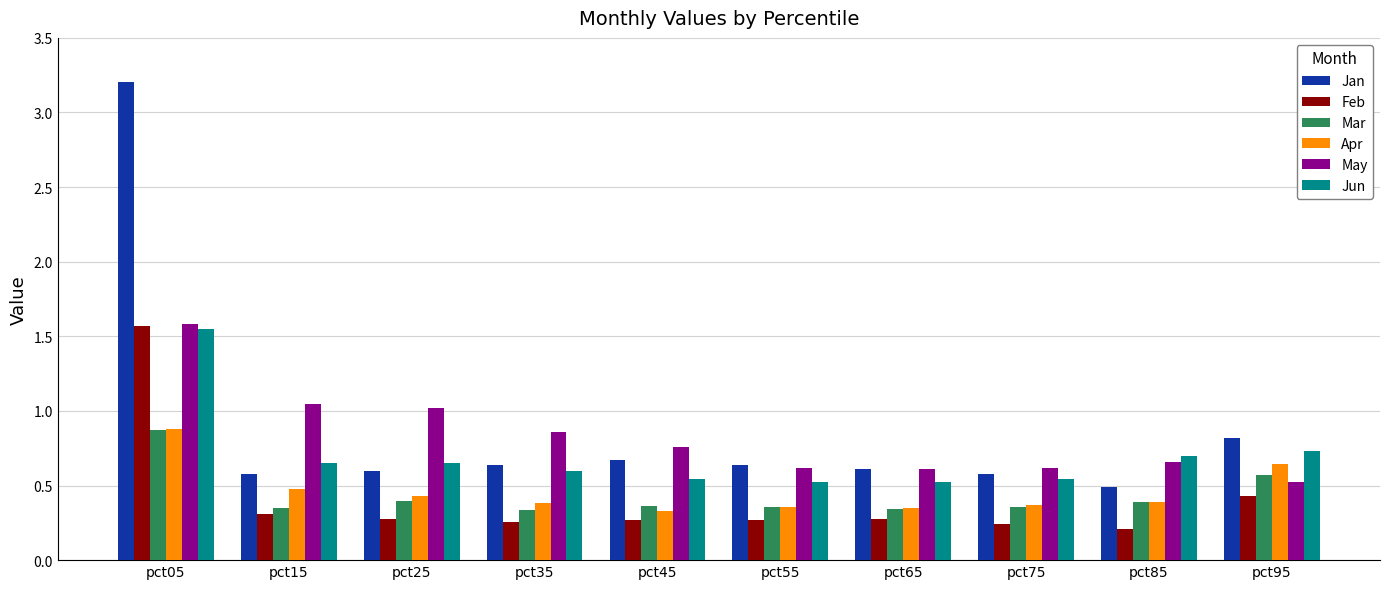

What is the sum of the Jan values at pct75 and pct45?

1.2